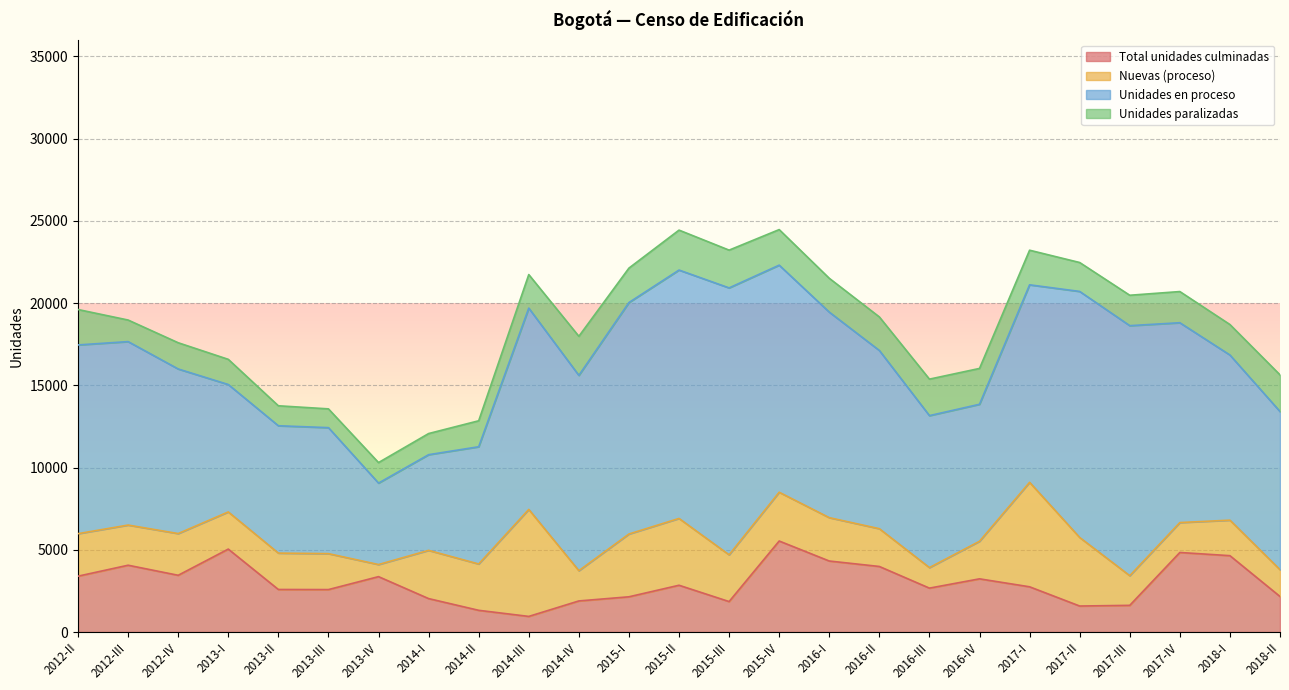

At how many categories does at least one series exceed 8741?

18